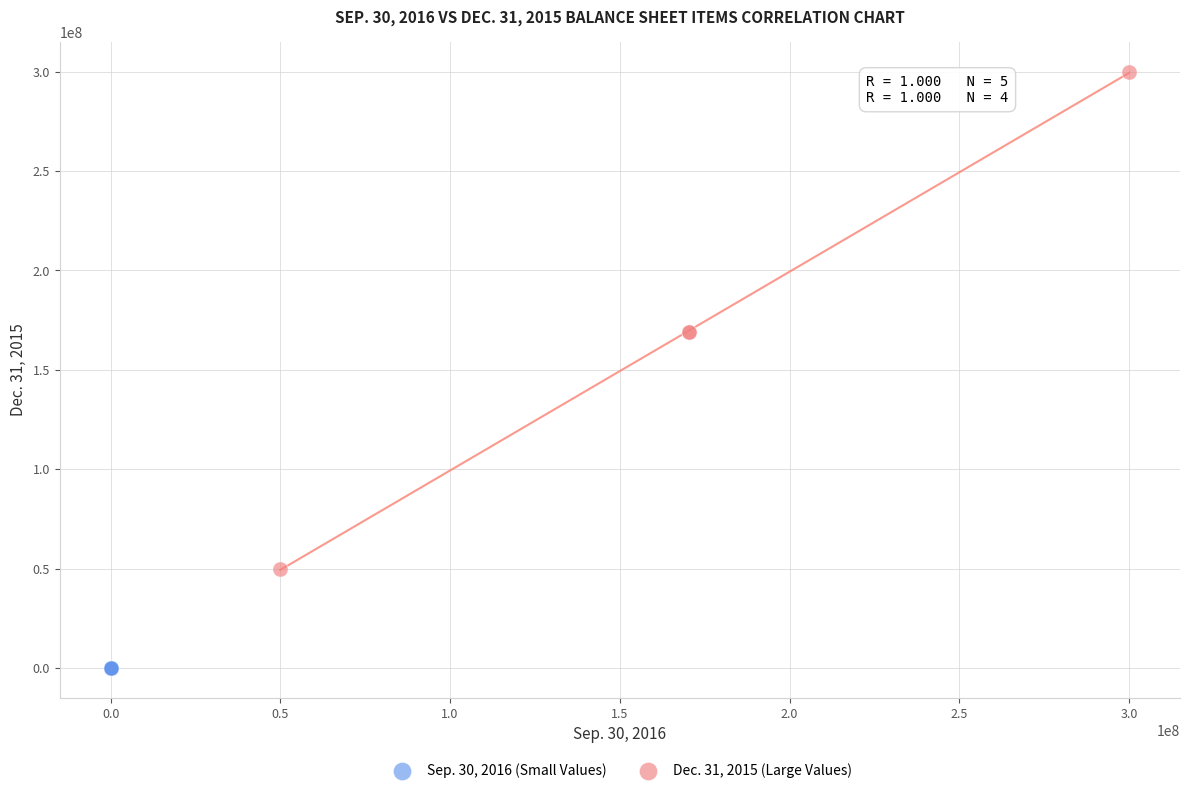

What are all the series names shown in the legend?

Sep. 30, 2016 (Small Values), Dec. 31, 2015 (Large Values)